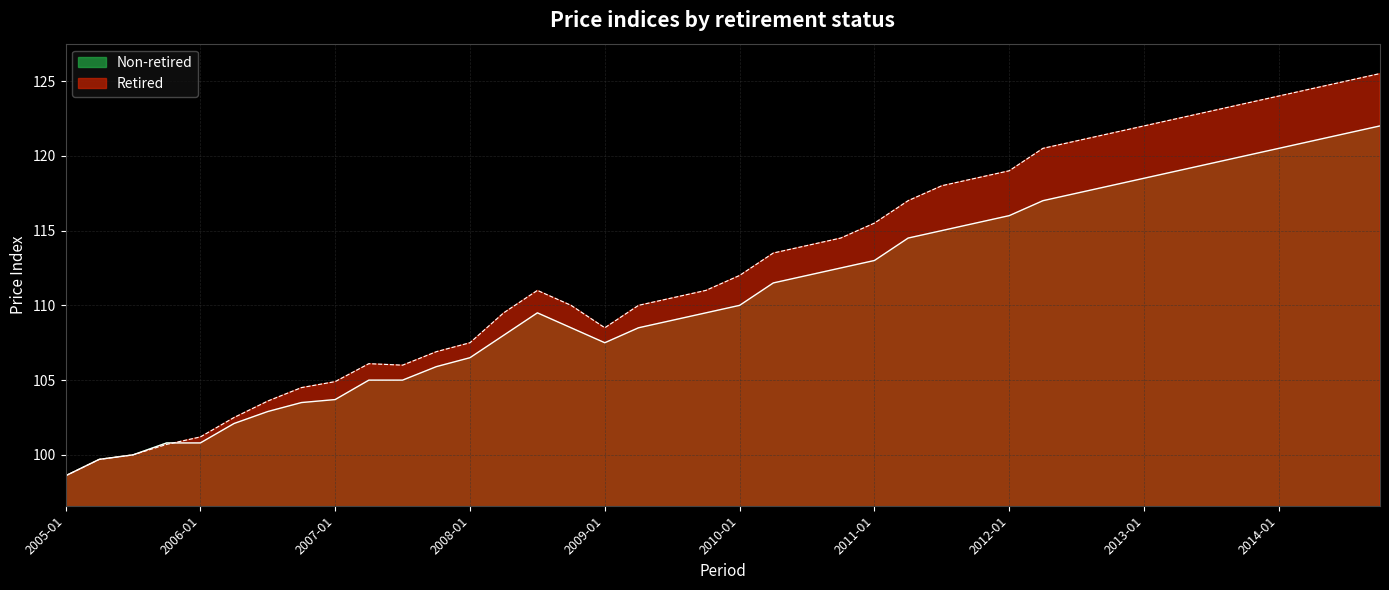

What is the value of the Retired point at the 24th from the left?

114.5